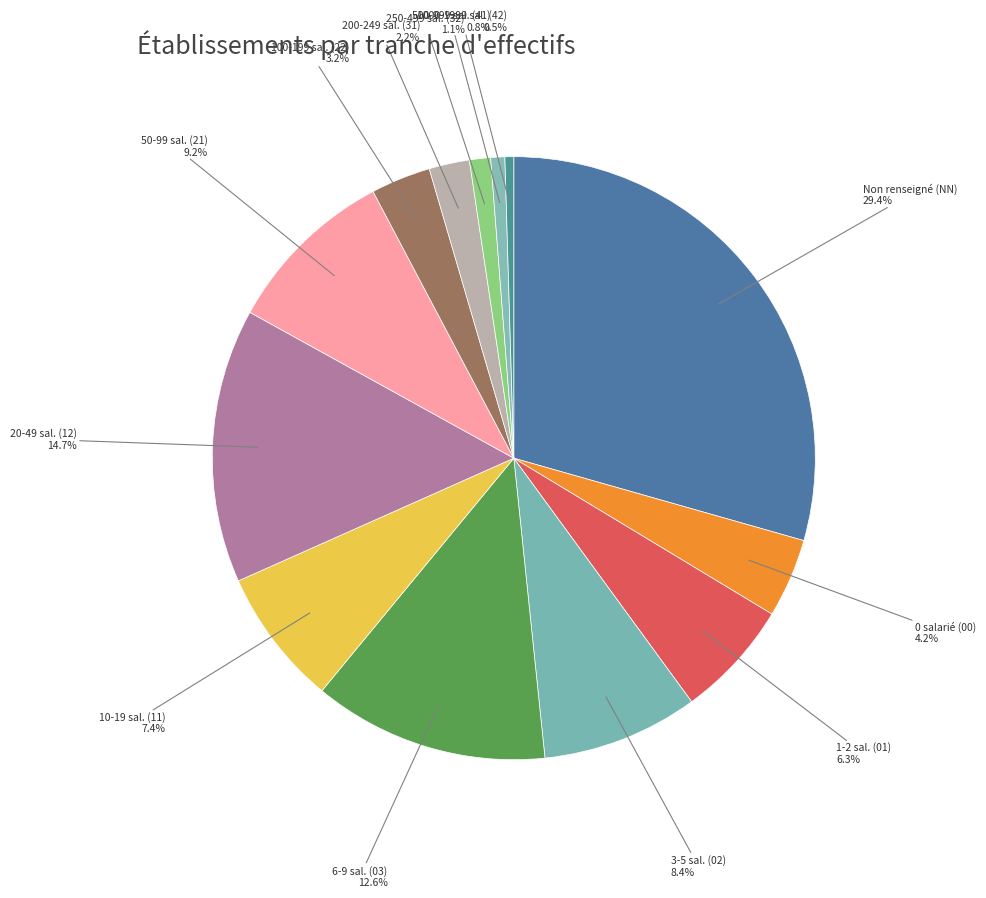

Combined, do 500-999 sal. (41) and 6-9 sal. (03) account for over 50%?

No